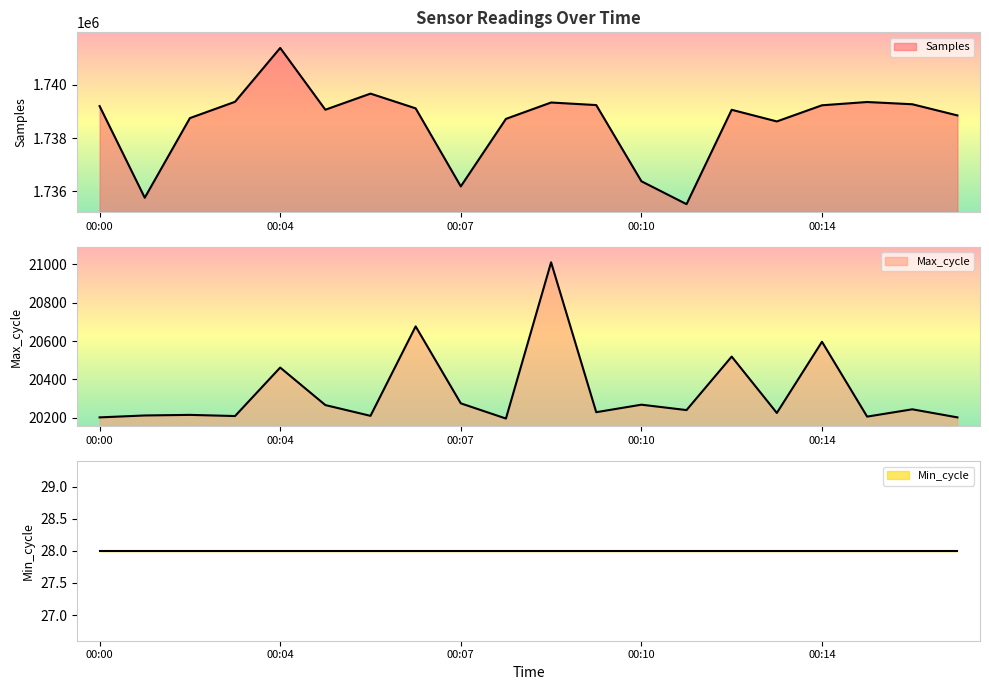

At which category does the chart reach its peak across all series?

00:04